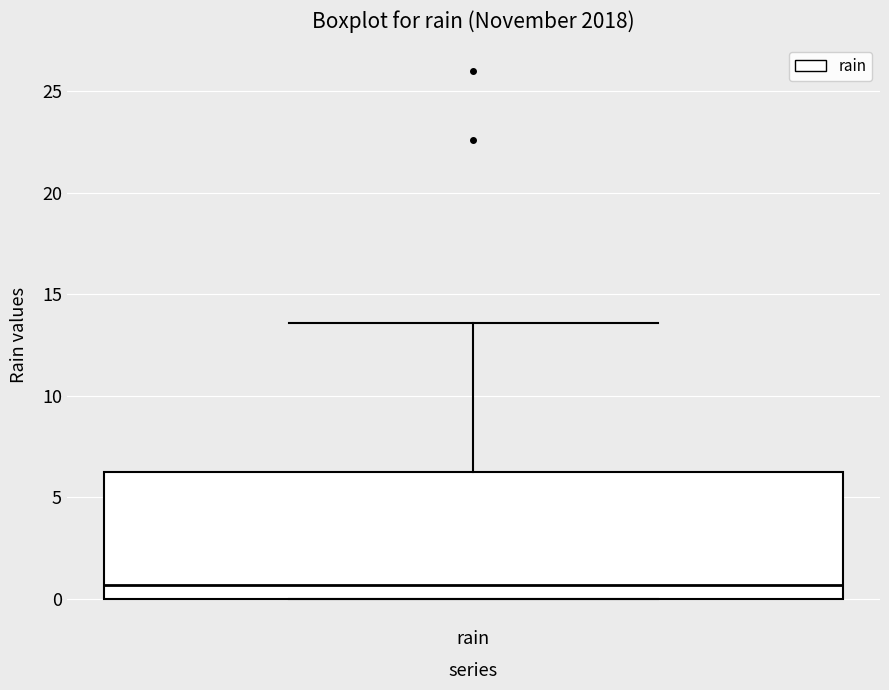

Transcribe this box plot: give where the median line is, the range the box spans, and where the two whiskers end, as read against the y-axis. The values are not printed on the chart, so give them approximately, as read against the axis.

median 0.5, box 0.0 to 6.5, whiskers 0.0 to 13.5